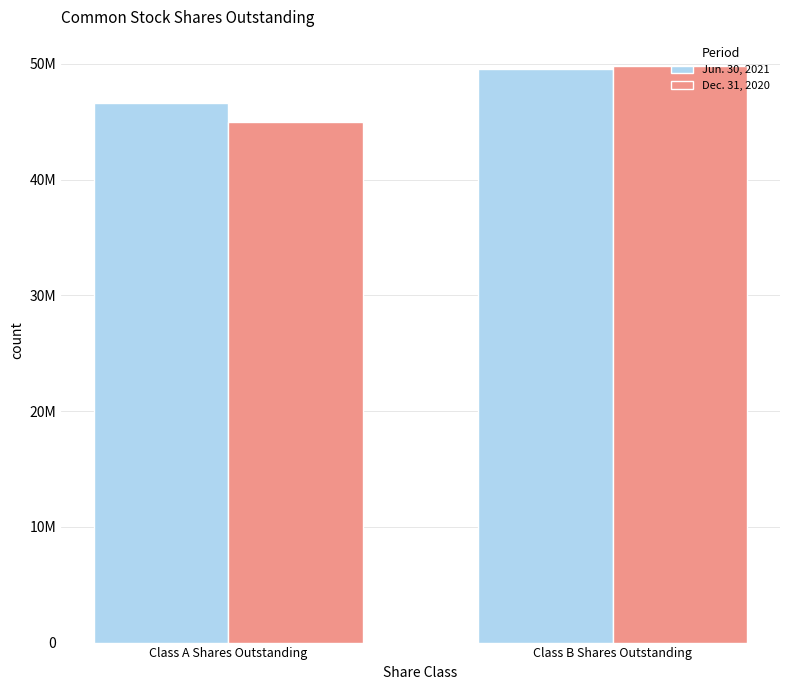

Between Class A Shares Outstanding and Class B Shares Outstanding, which is larger?

Class B Shares Outstanding